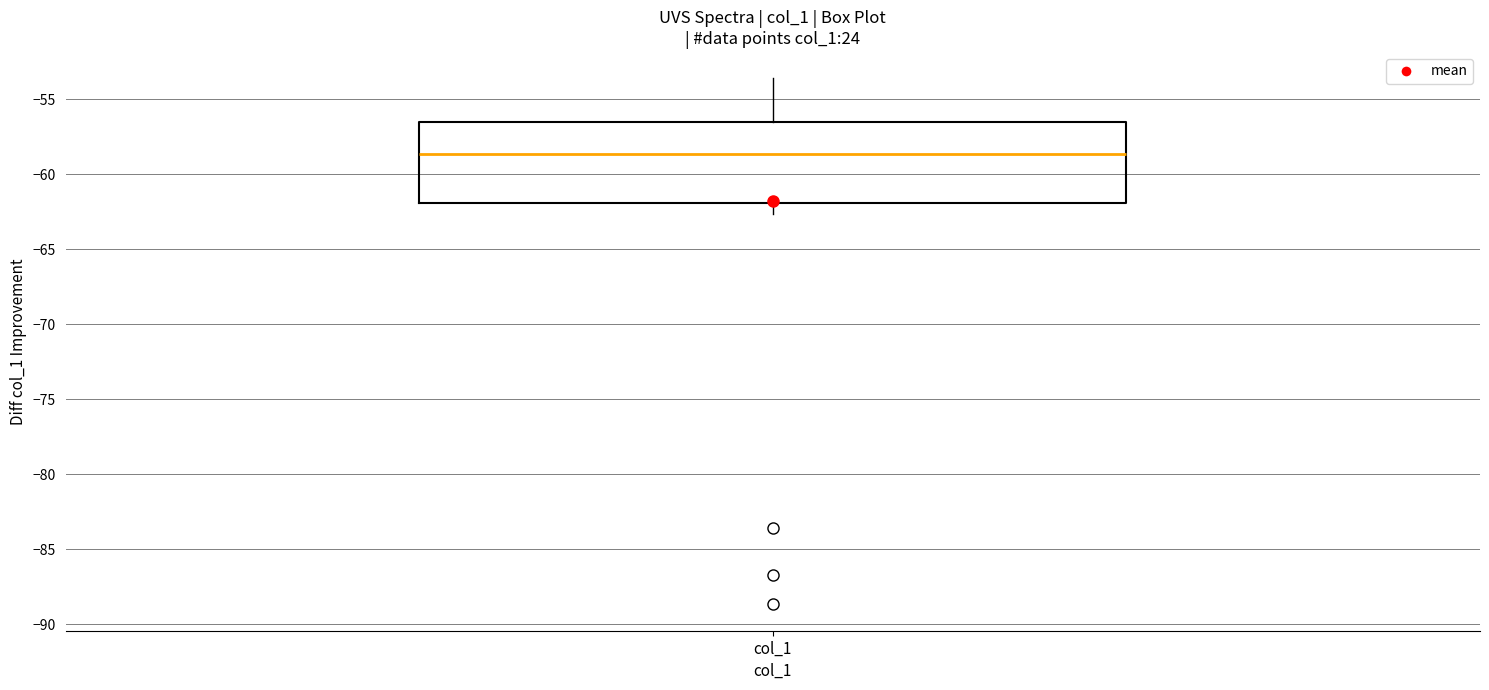

Transcribe this box plot: give where the median line is, the range the box spans, and where the two whiskers end, as read against the y-axis. The values are not printed on the chart, so give them approximately, as read against the axis.

median -58.5, box -62.0 to -56.5, whiskers -62.5 to -53.5